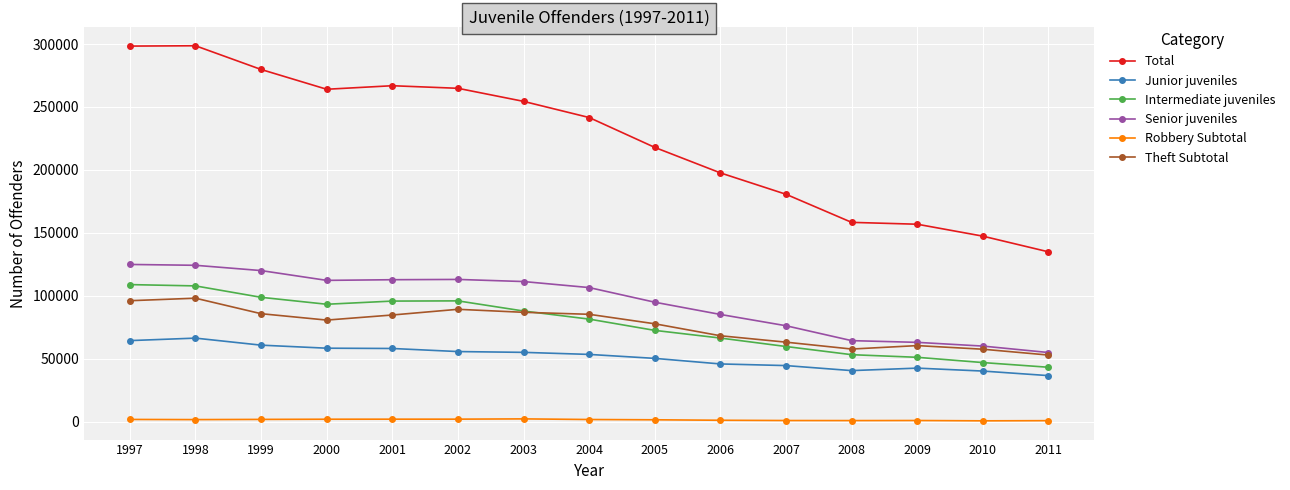

How many values in the Junior juveniles series are below 53498?

7